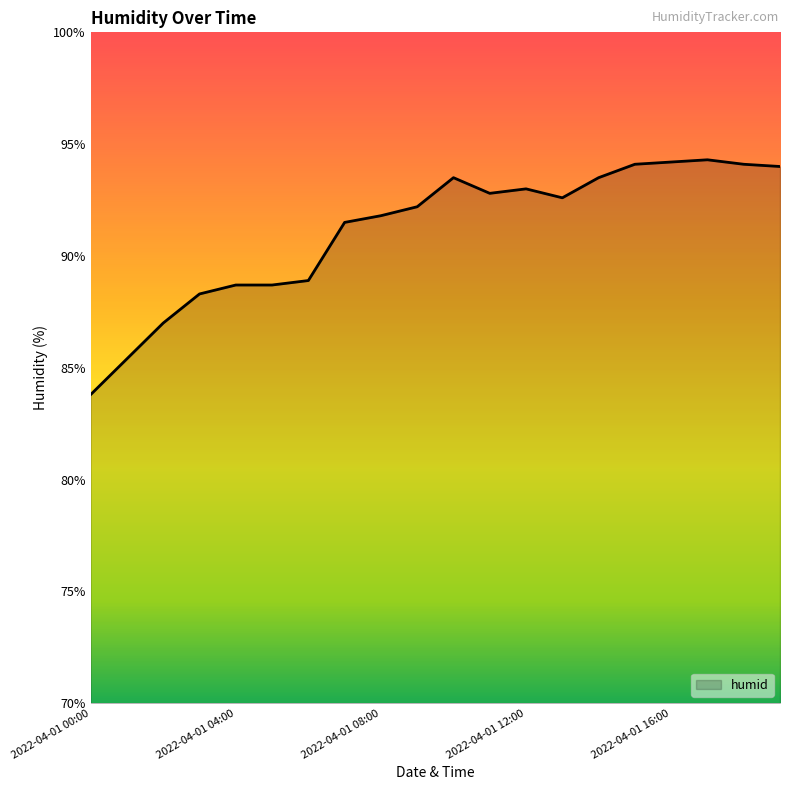

What is the greatest value displayed?

94.3